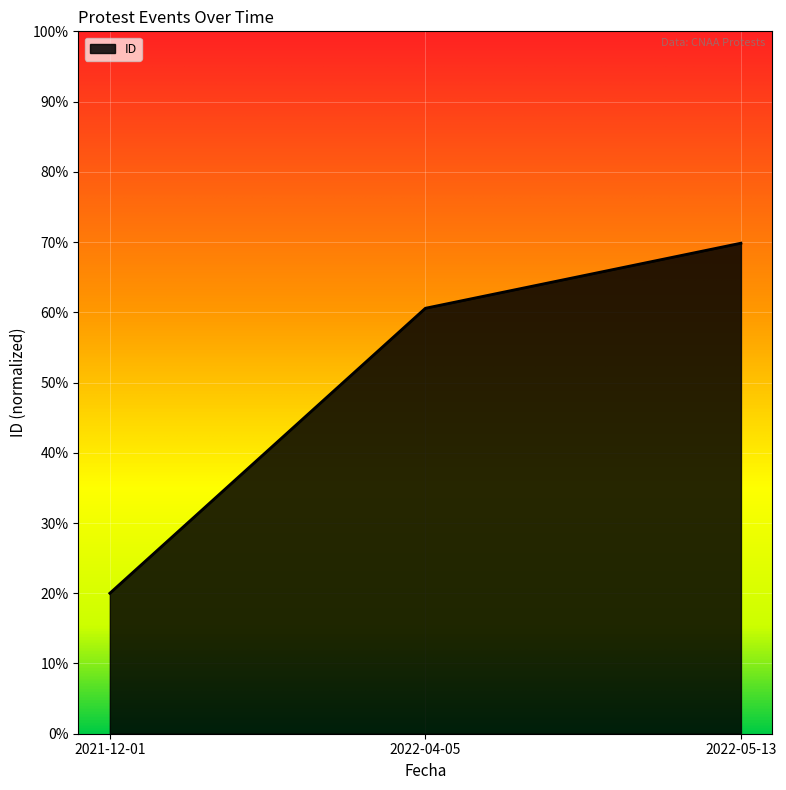

Does the chart display data point markers on the line(s)?

No